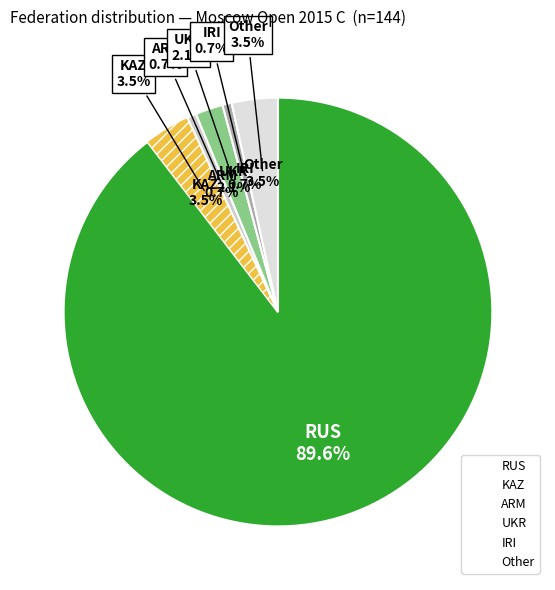

Count the number of slices in the pie.

6